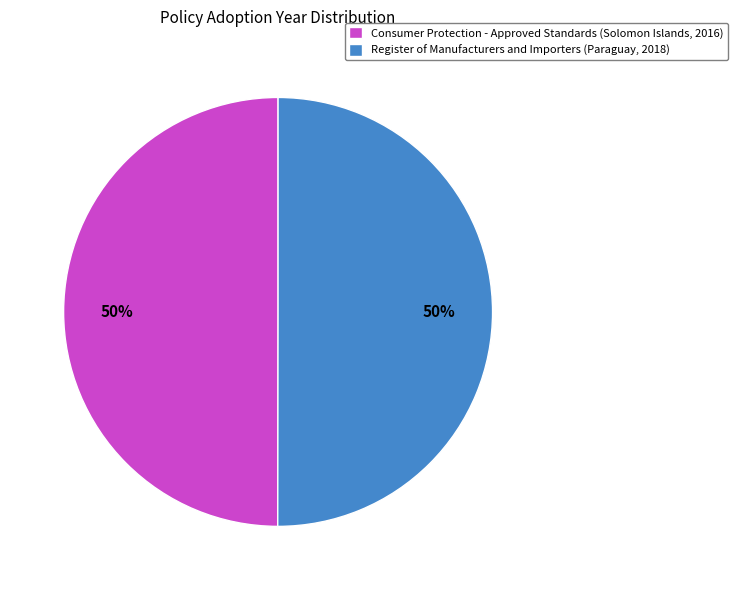

To the nearest percent, what portion does Consumer Protection - Approved Standards (Solomon Islands, 2016) represent?

50%